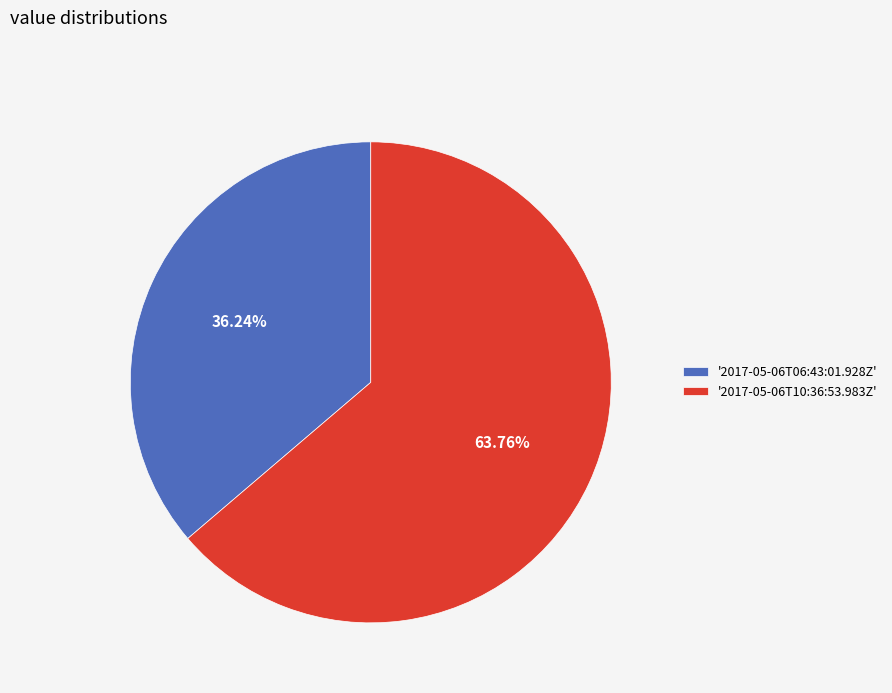

How many slices are in this pie chart?

2